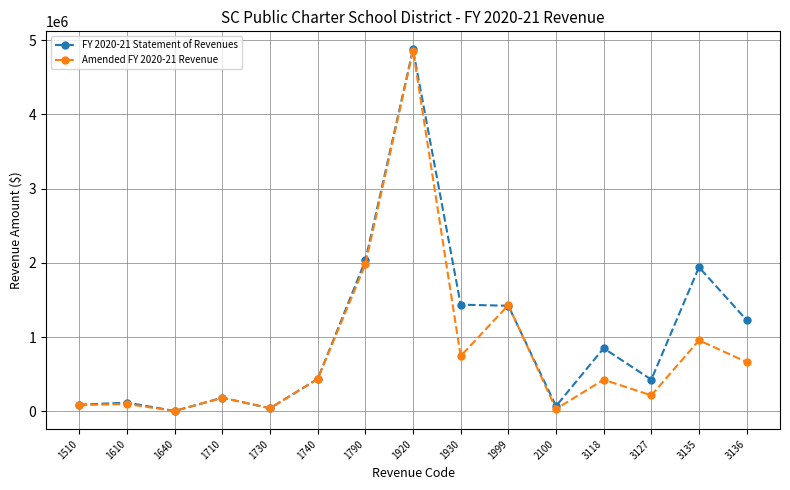

Which series changed the most between 1730 and 1740?

Amended FY 2020-21 Revenue